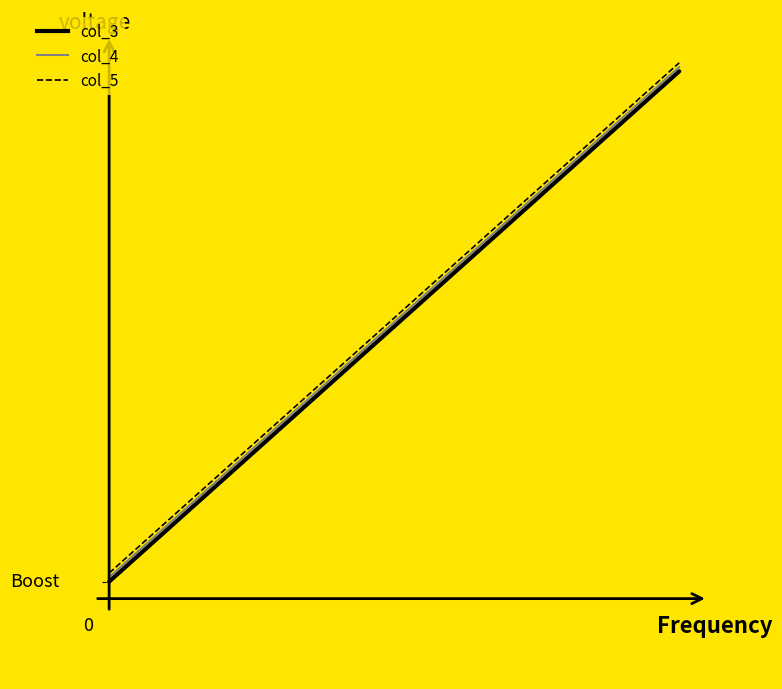

What is the value of the col_5 point at the 4th from the left?

0.2